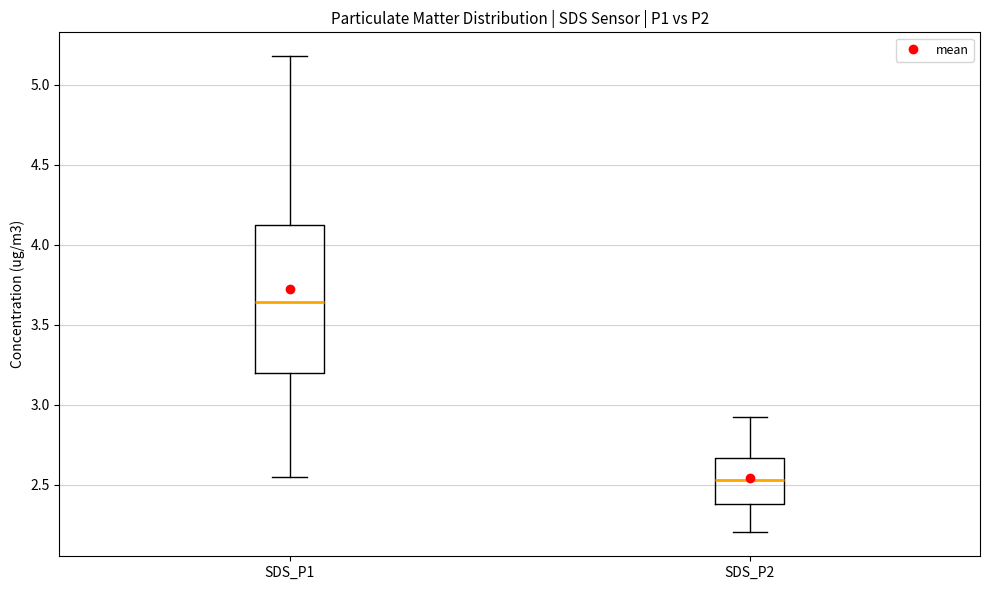

Where is the upper edge of the box for SDS_P2 on the y-axis? The values are not printed on the chart, so give them approximately, as read against the axis.

2.65